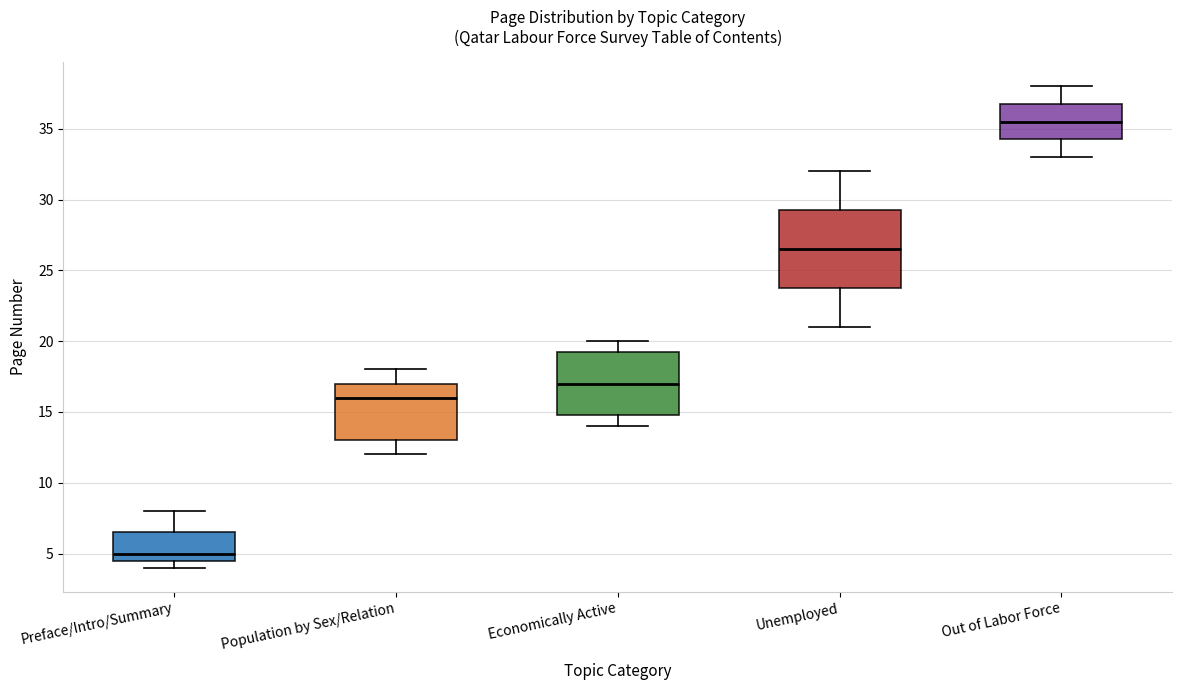

Where is the upper edge of the box for Out of Labor Force on the y-axis? The values are not printed on the chart, so give them approximately, as read against the axis.

37.0